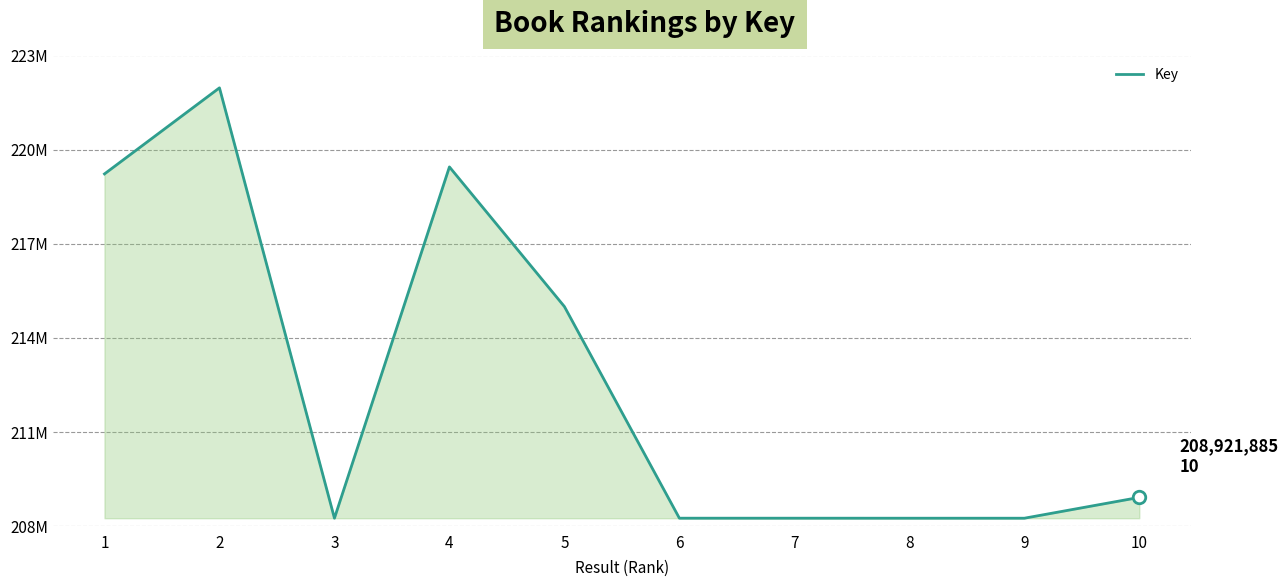

Is this an area chart (filled region under the line)?

Yes